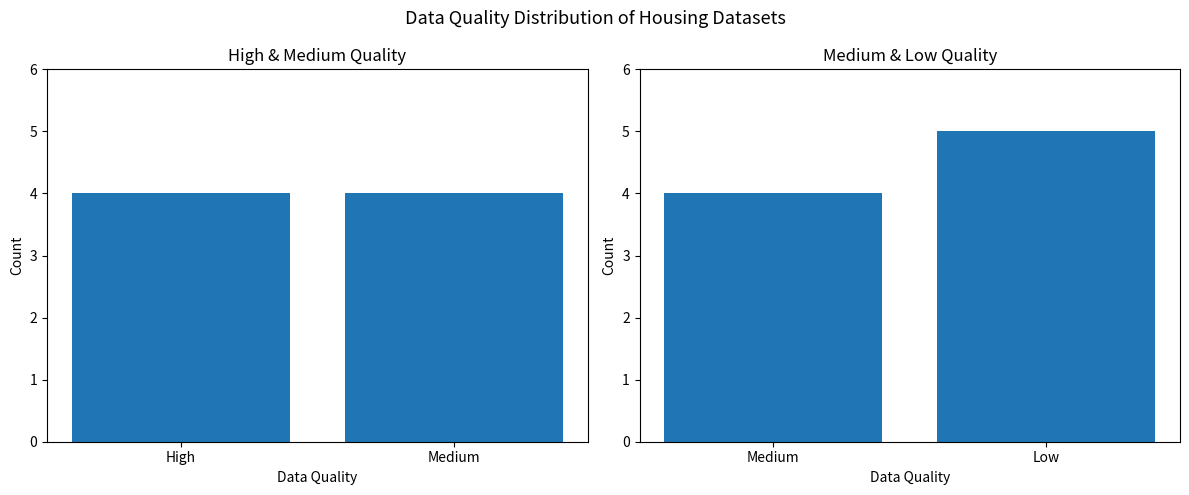

What is the smallest value displayed?

4